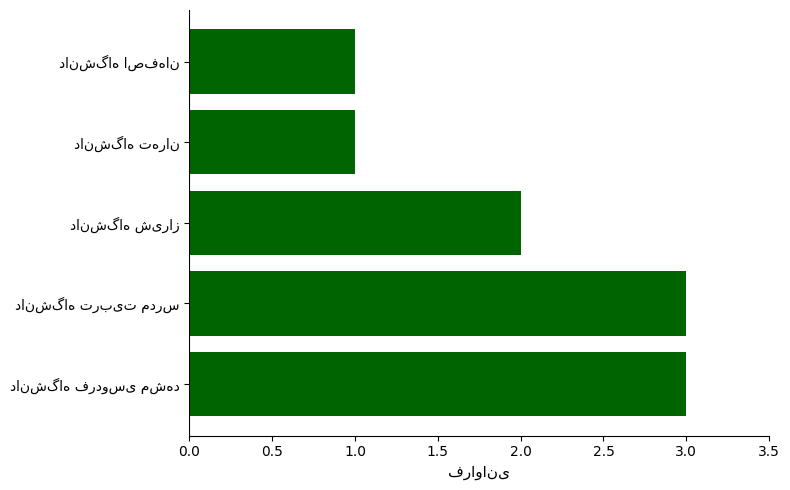

What is the difference between the maximum and minimum values?

2